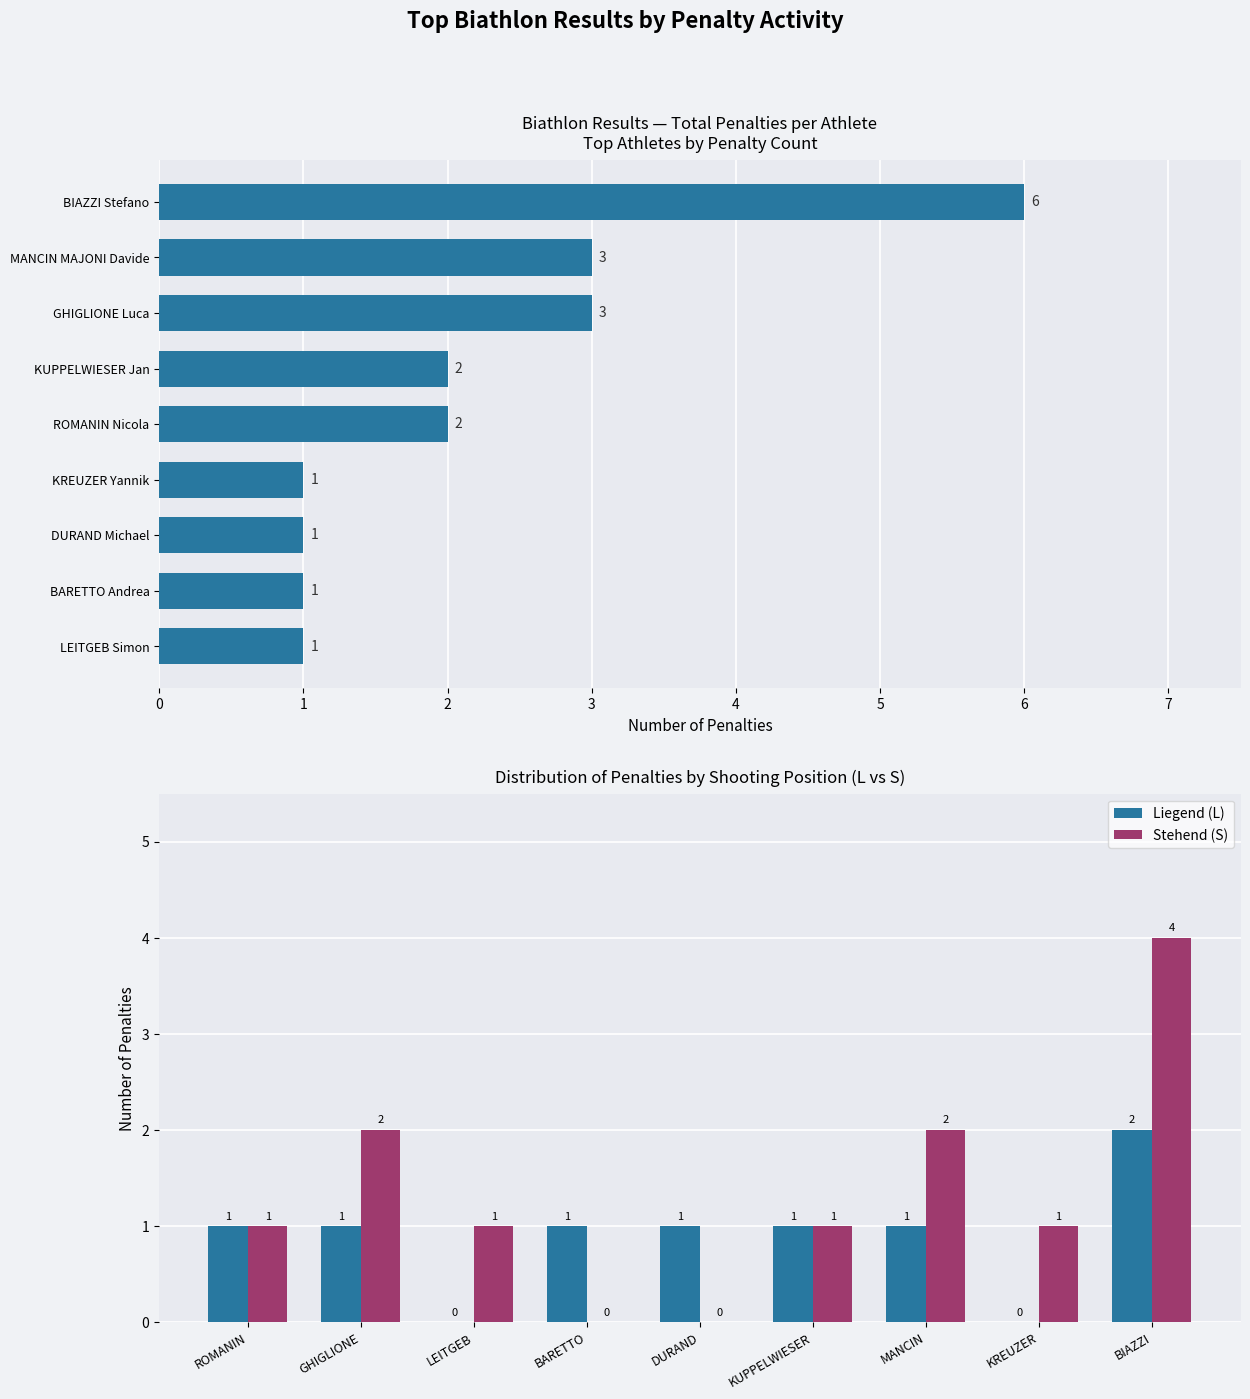

What is the value of the Total Penalties (T) bar at the 5th from the left?

2